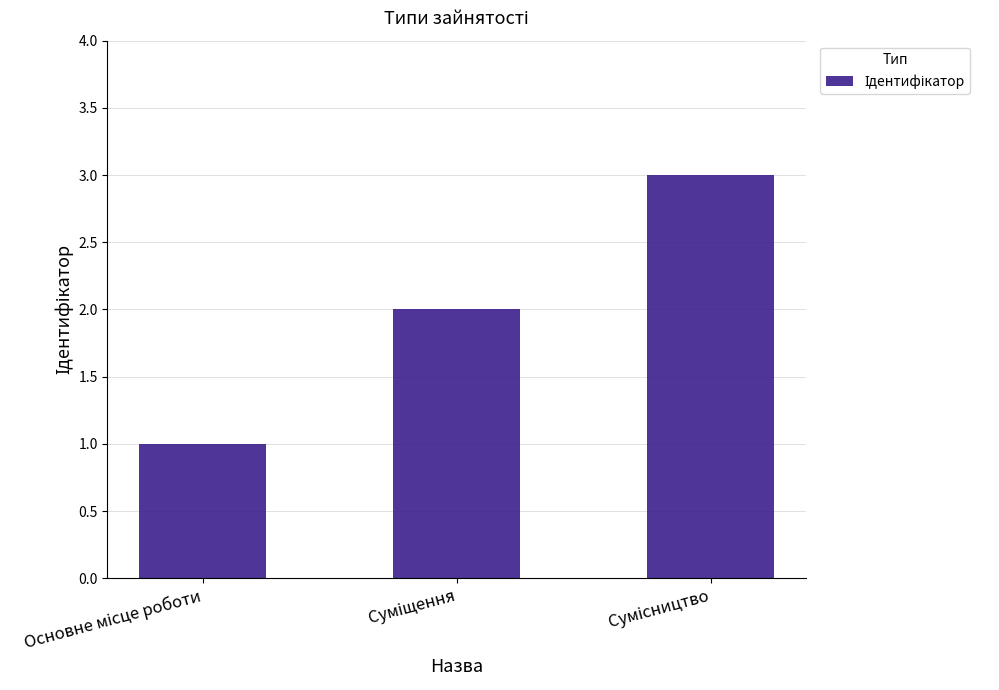

How many distinct data groups are displayed?

1